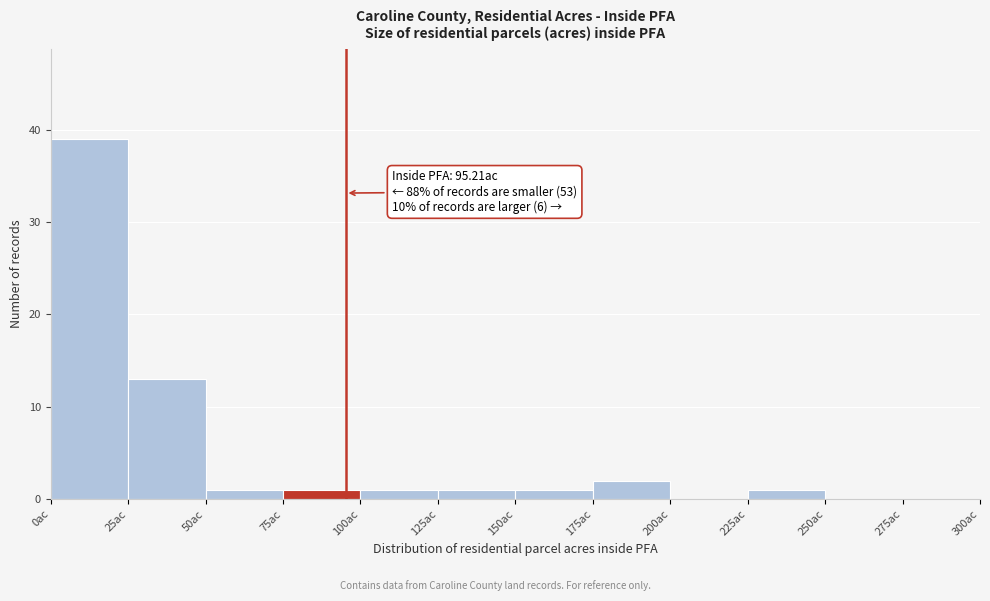

Which range on the x-axis has the tallest bar?

0 to 25